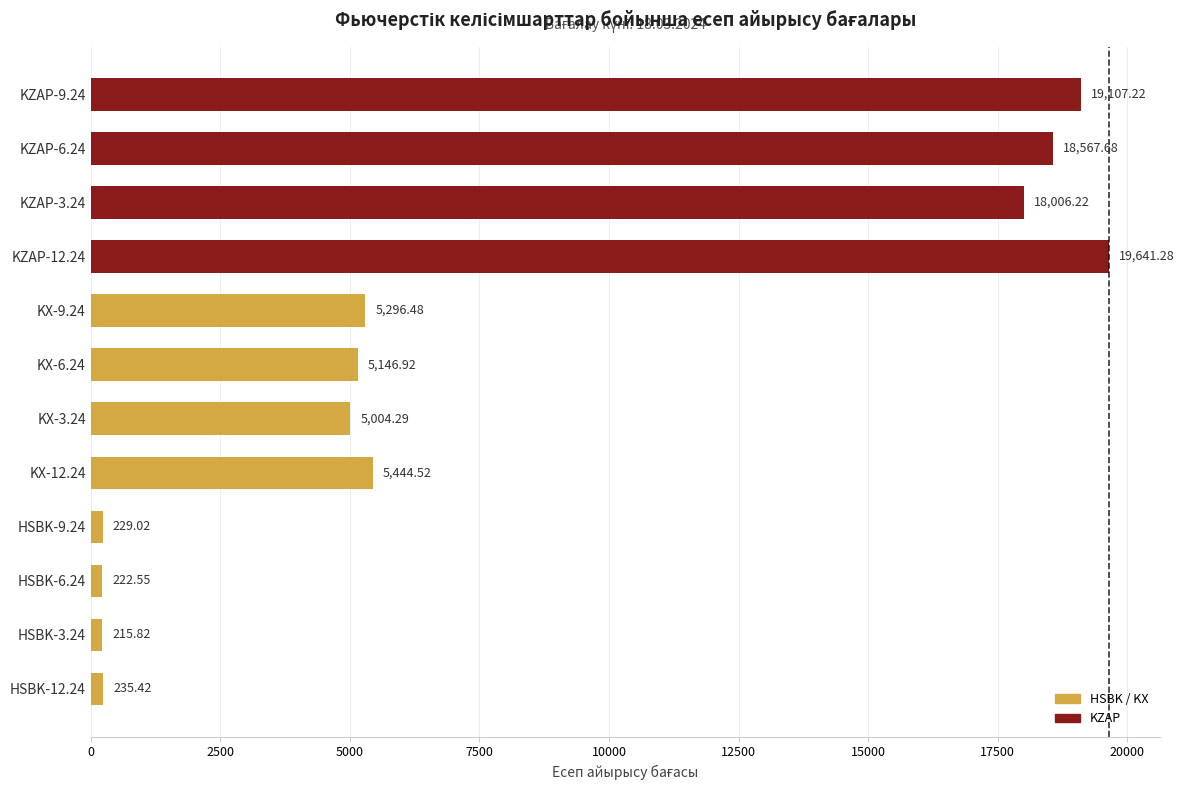

What is the difference between the maximum and minimum values?

19425.5